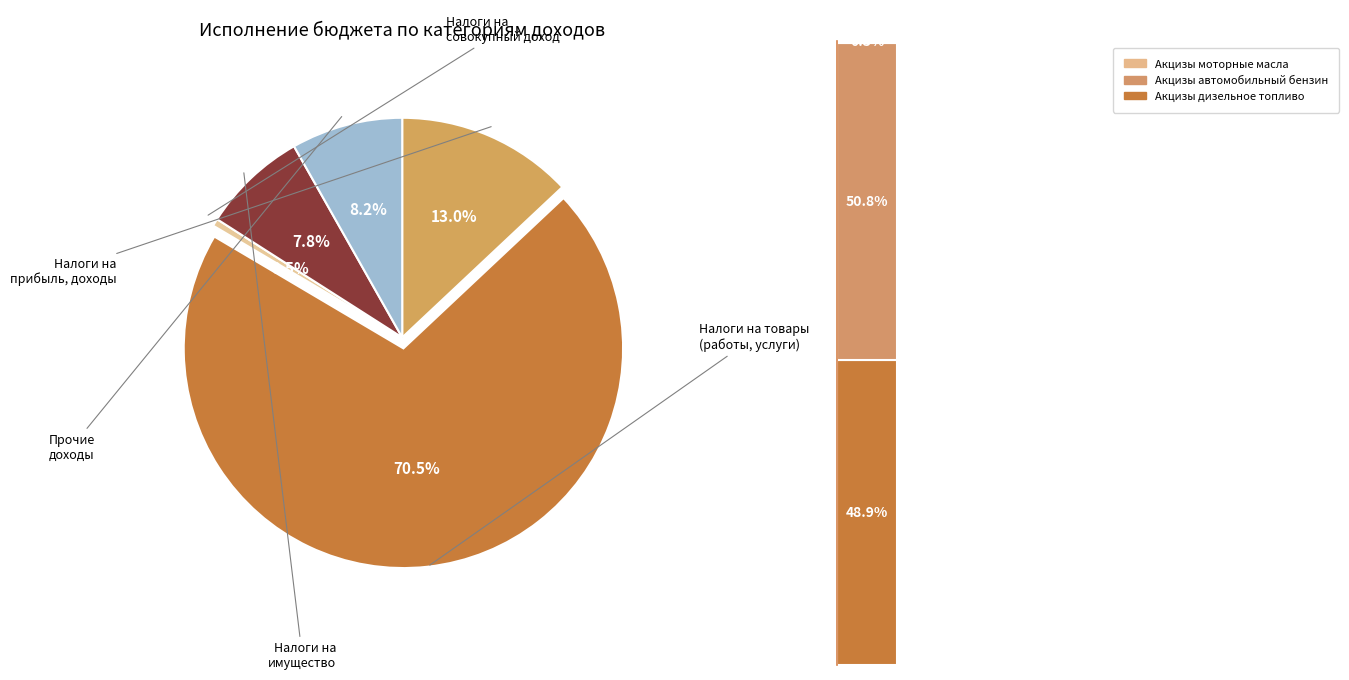

To the nearest percent, what is the difference between the largest and smallest slice percentages?

70%